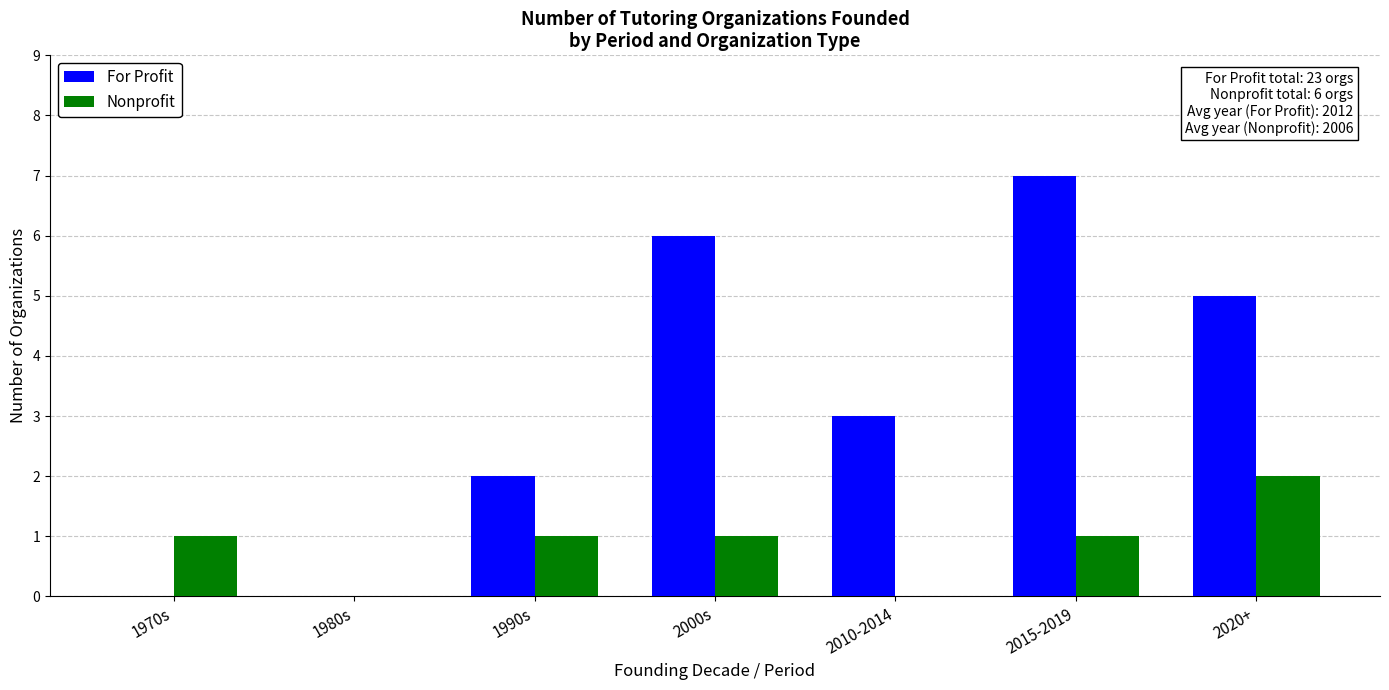

What is the total value across all series at 2010-2014?

3